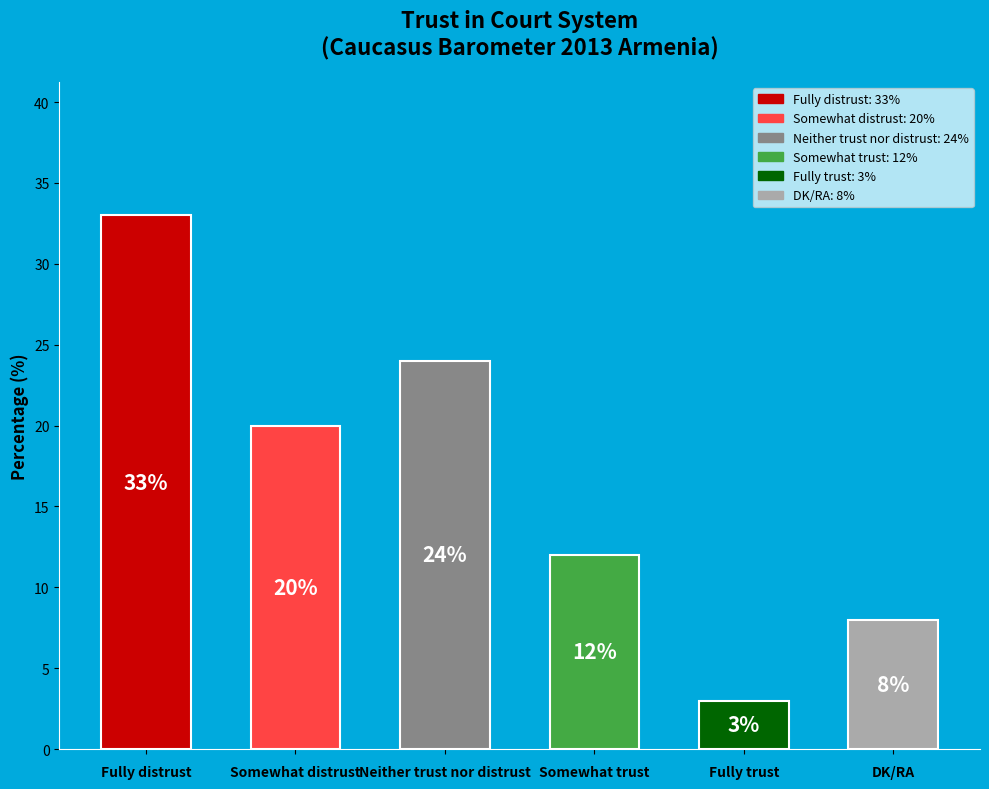

Is it true that the value at Somewhat trust is 12?

True